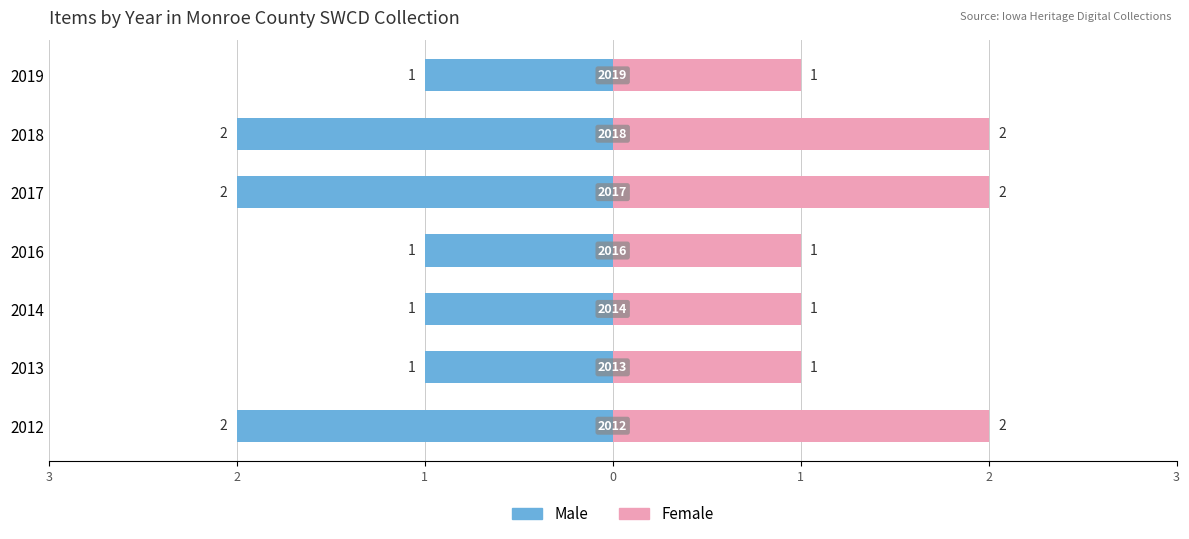

What is the difference between the second highest and minimum values in the Female series?

1